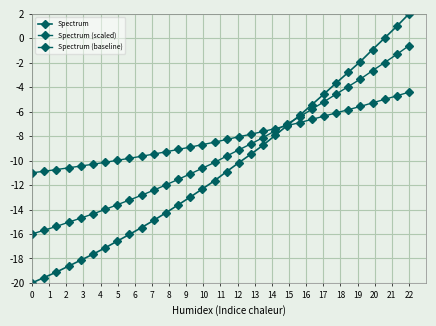

Count the number of categories in the chart.

32